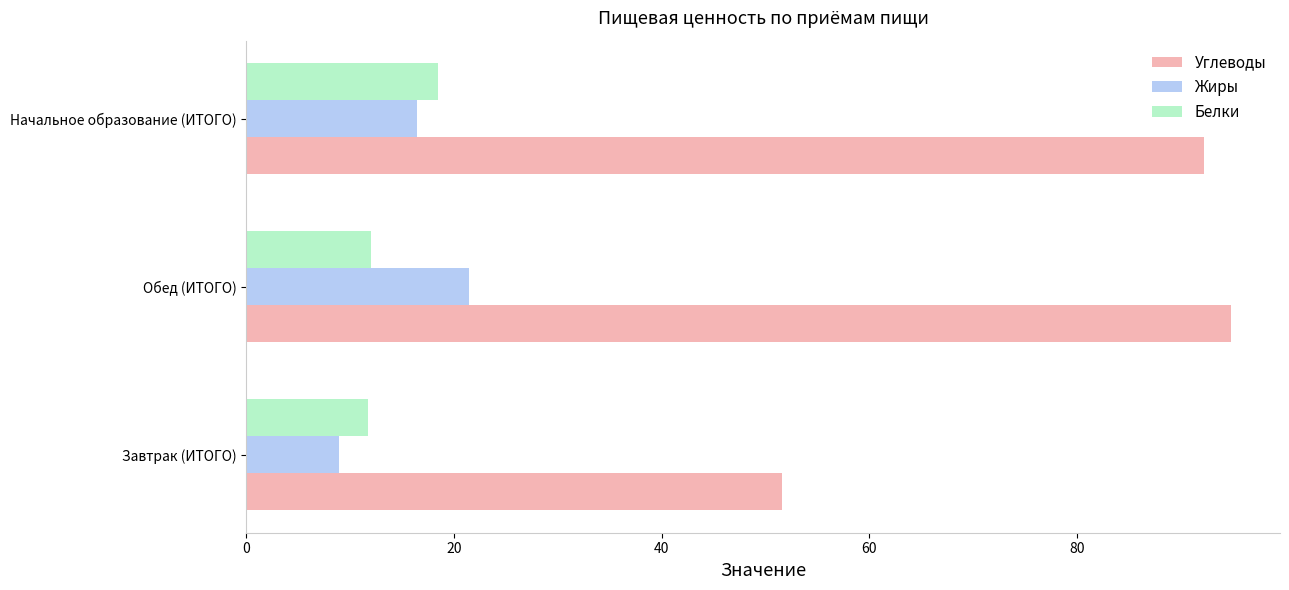

What is the sum of all Углеводы values?

238.8